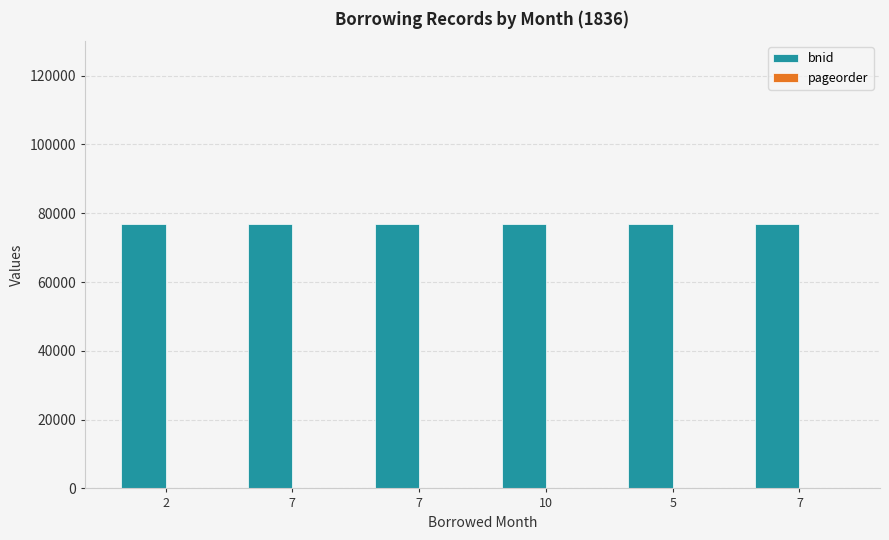

What is the difference between the maximum and minimum values in the bnid series?

96